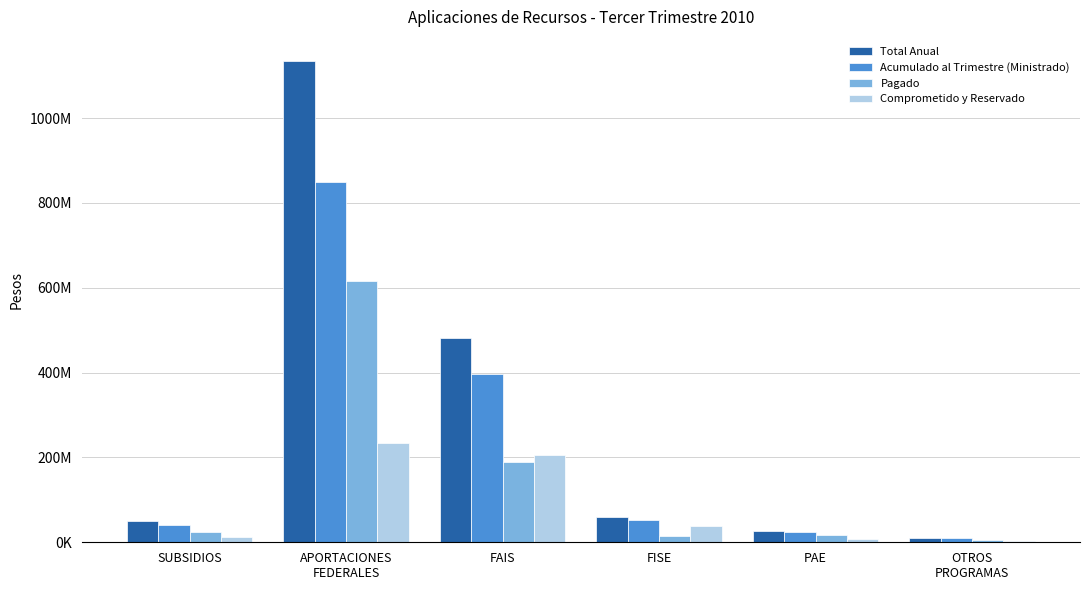

Is the value of Comprometido y Reservado at FAIS greater than the value of Pagado at FAIS?

Yes